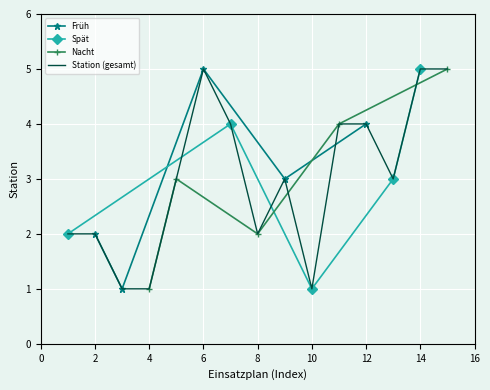

Reading left to right, what are all the values shown in this chart?

2	2	1	1	3	5	4	2	3	1	4	4	3	5	5